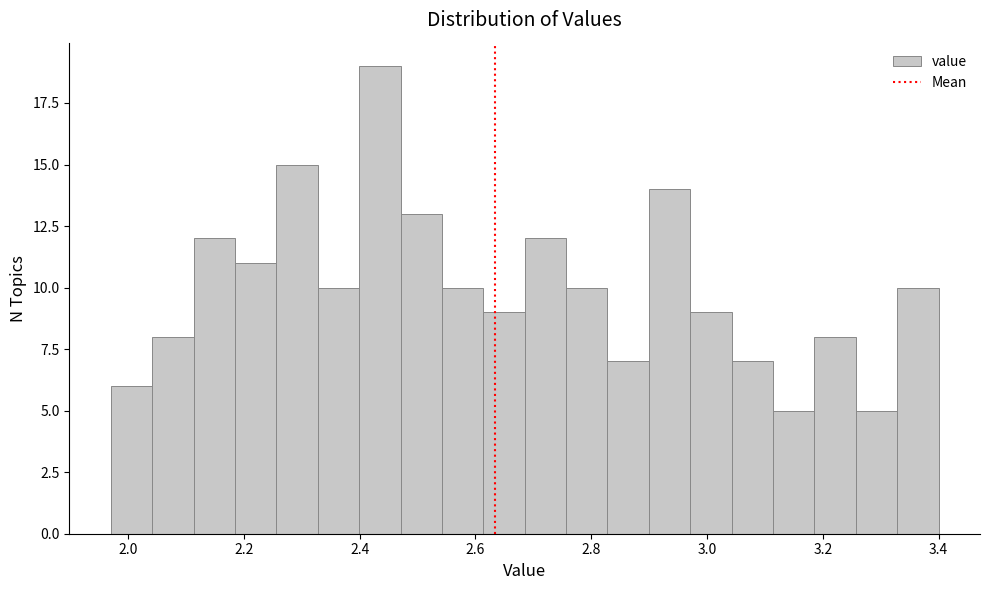

Around what value on the x-axis is the tallest bar? Give the approximate position of its centre, as read against the axis.

2.44